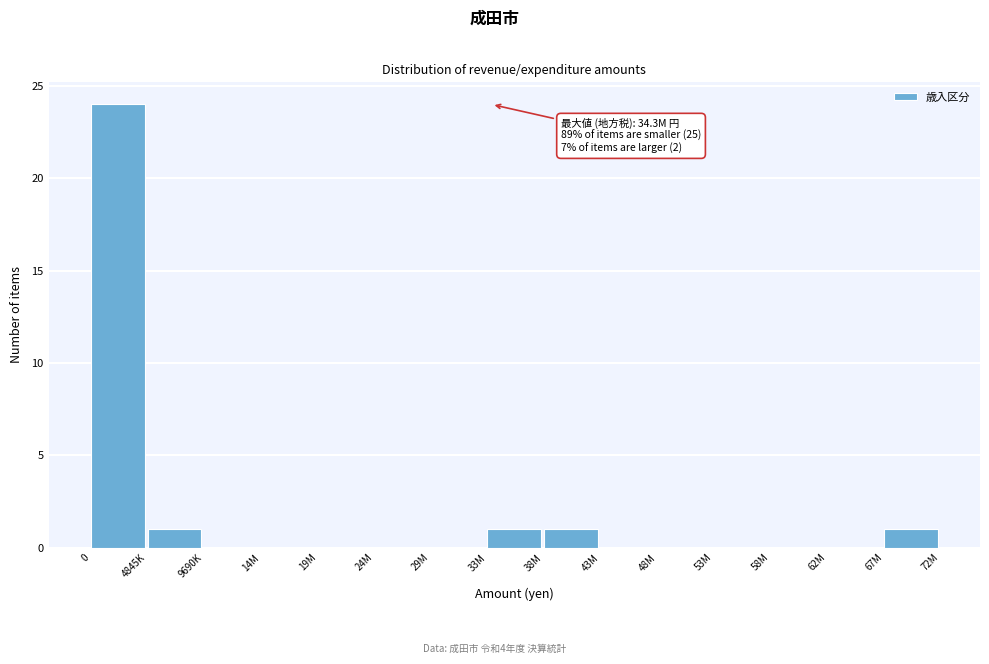

Reading right to left, list all the values displayed in this chart.

67M=1	62M=0	58M=0	53M=0	48M=0	43M=0	38M=1	33M=1	29M=0	24M=0	19M=0	14M=0	9690K=0	4845K=1	0=24